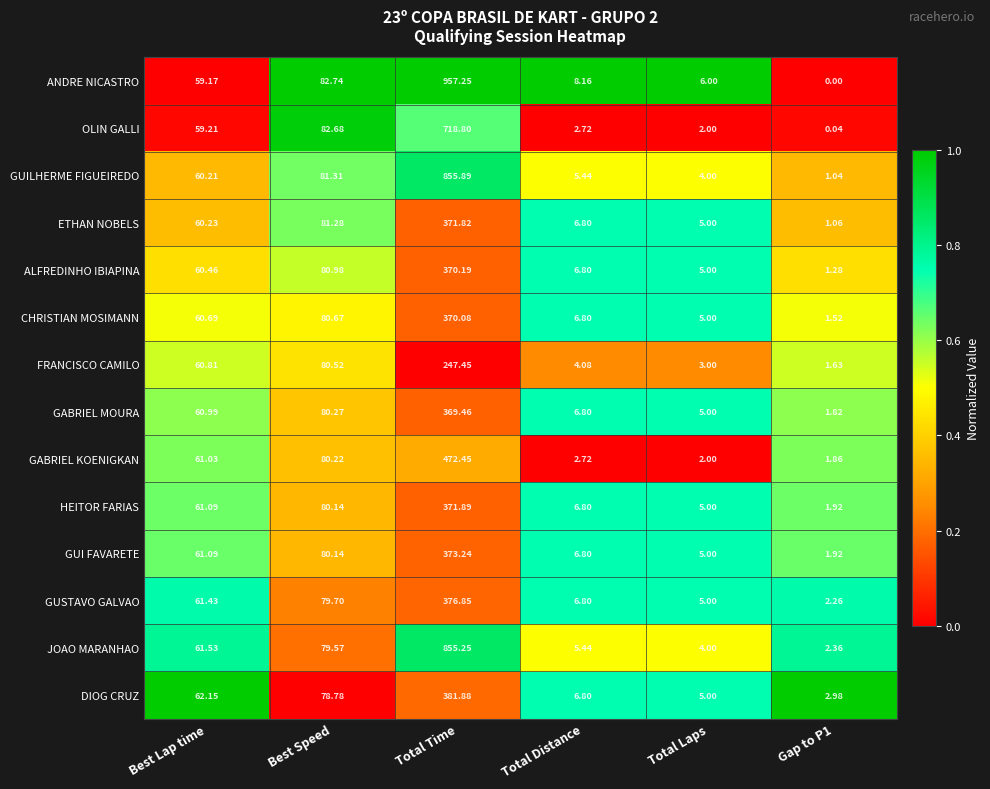

Which series has the largest range (max minus min)?

ANDRE NICASTRO